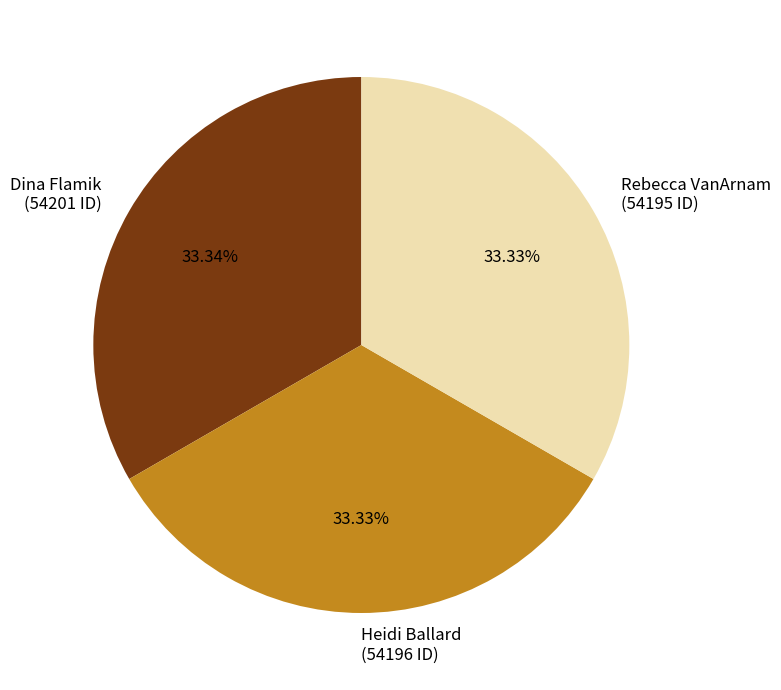

True or false: Dina Flamik accounts for 33% of the total.

True